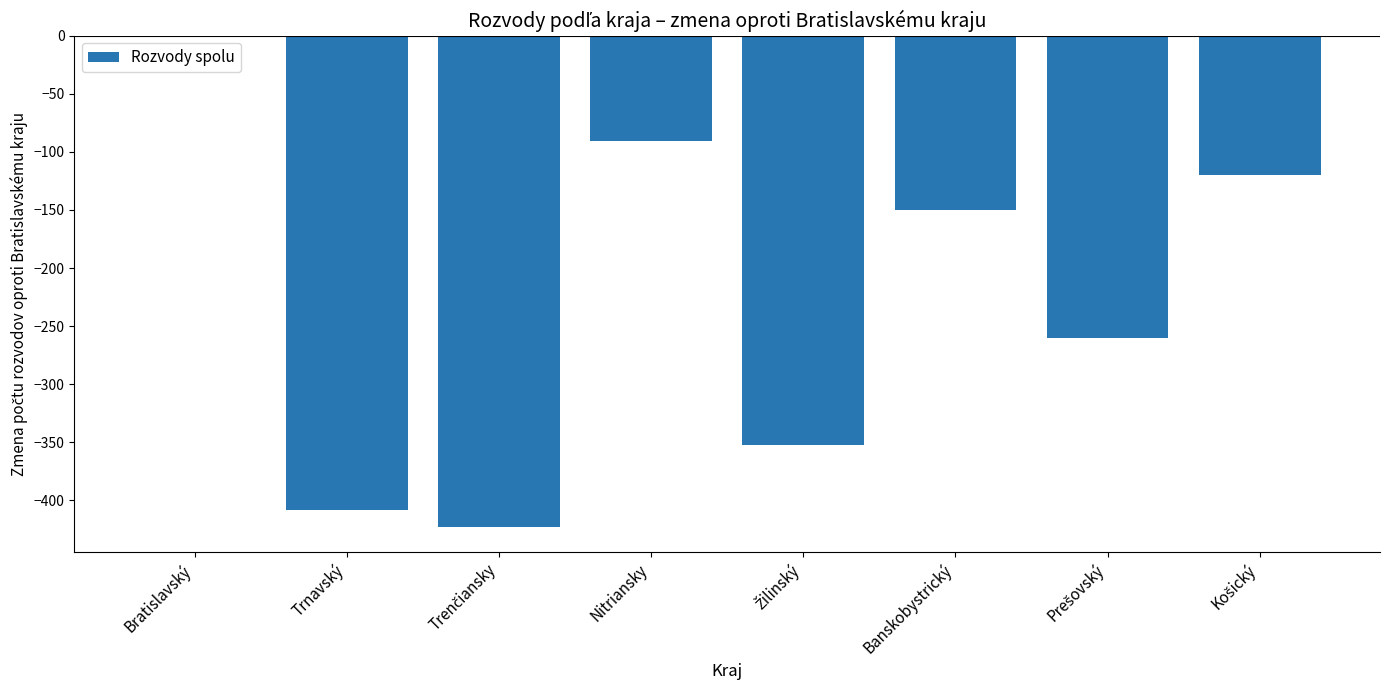

Is it true that the value at Nitriansky is -42?

False